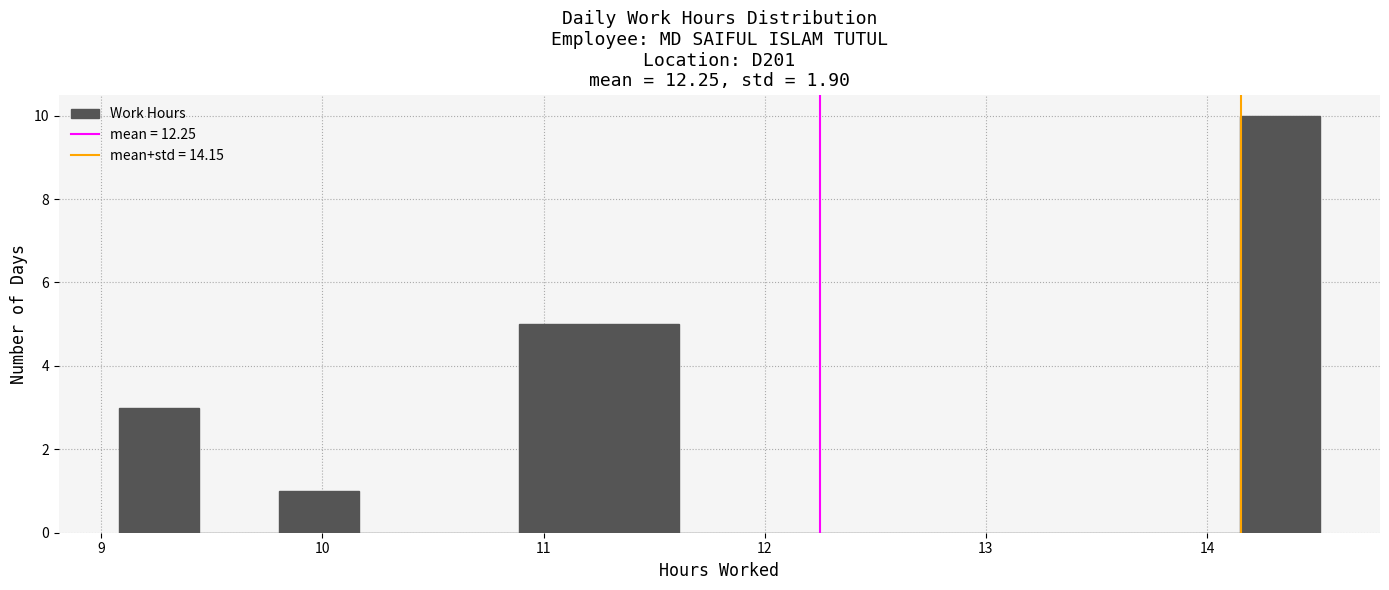

Read against the x-axis, roughly where is the centre of the tallest bar?

14.3